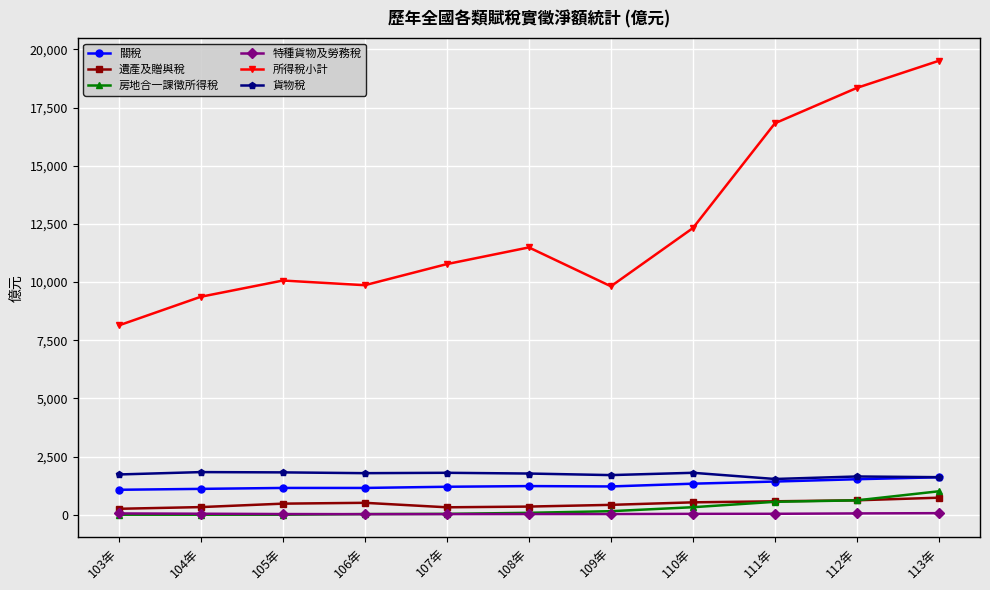

The value of 關稅 at 108年 is 1230. True or false?

True